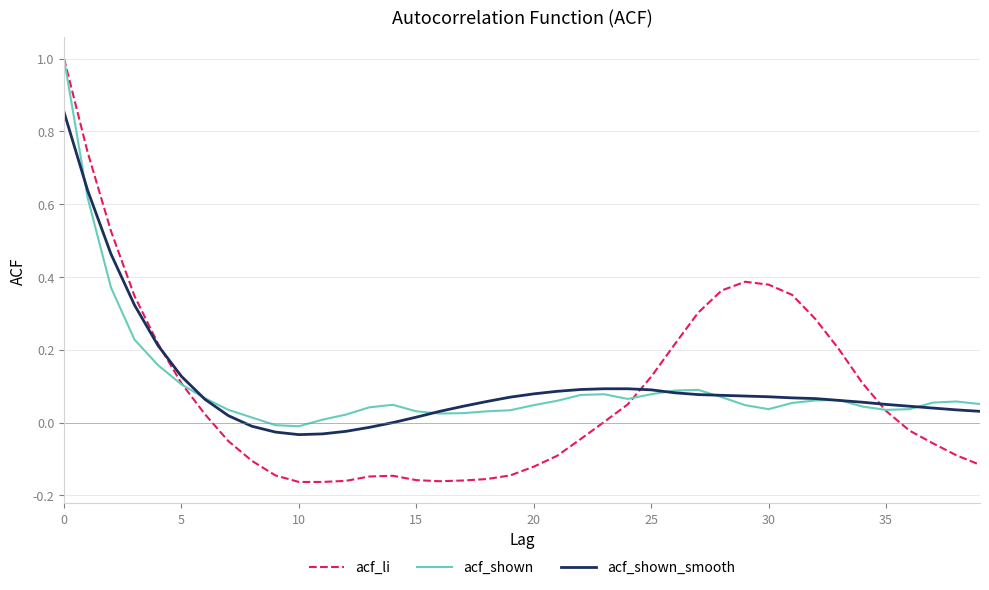

What is the highest value of the acf_li series?

1.0